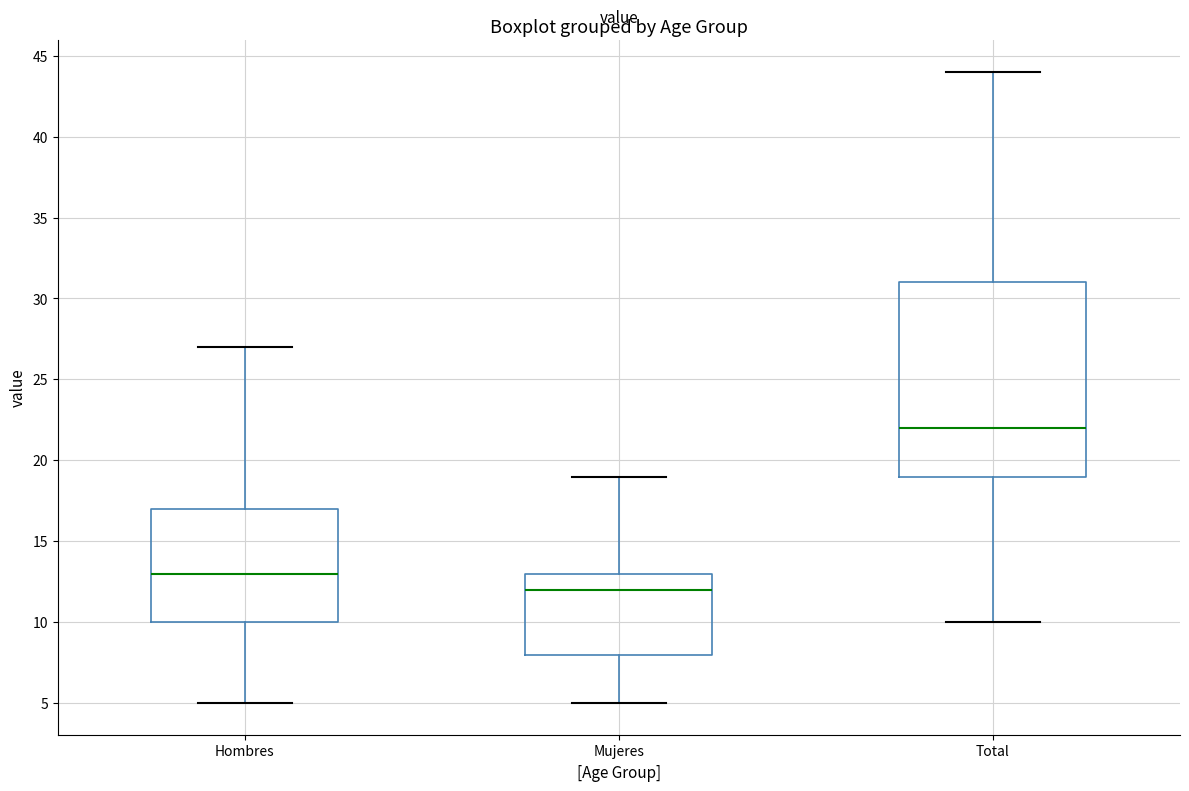

Where does the lower whisker of the box for Hombres end on the y-axis? The values are not printed on the chart, so give them approximately, as read against the axis.

5